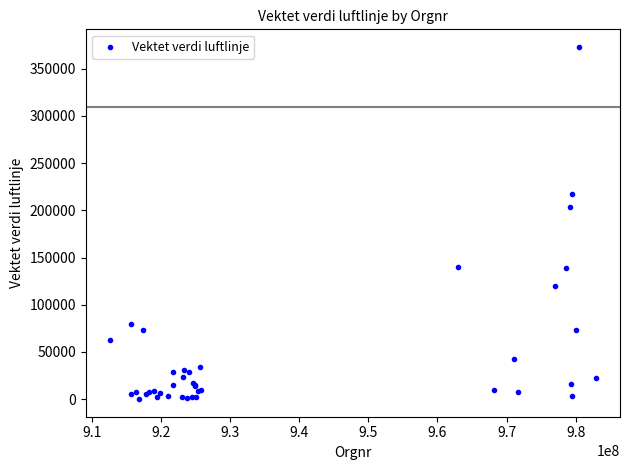

What Y value in the scatter plot is closest to 186536?

203091.0